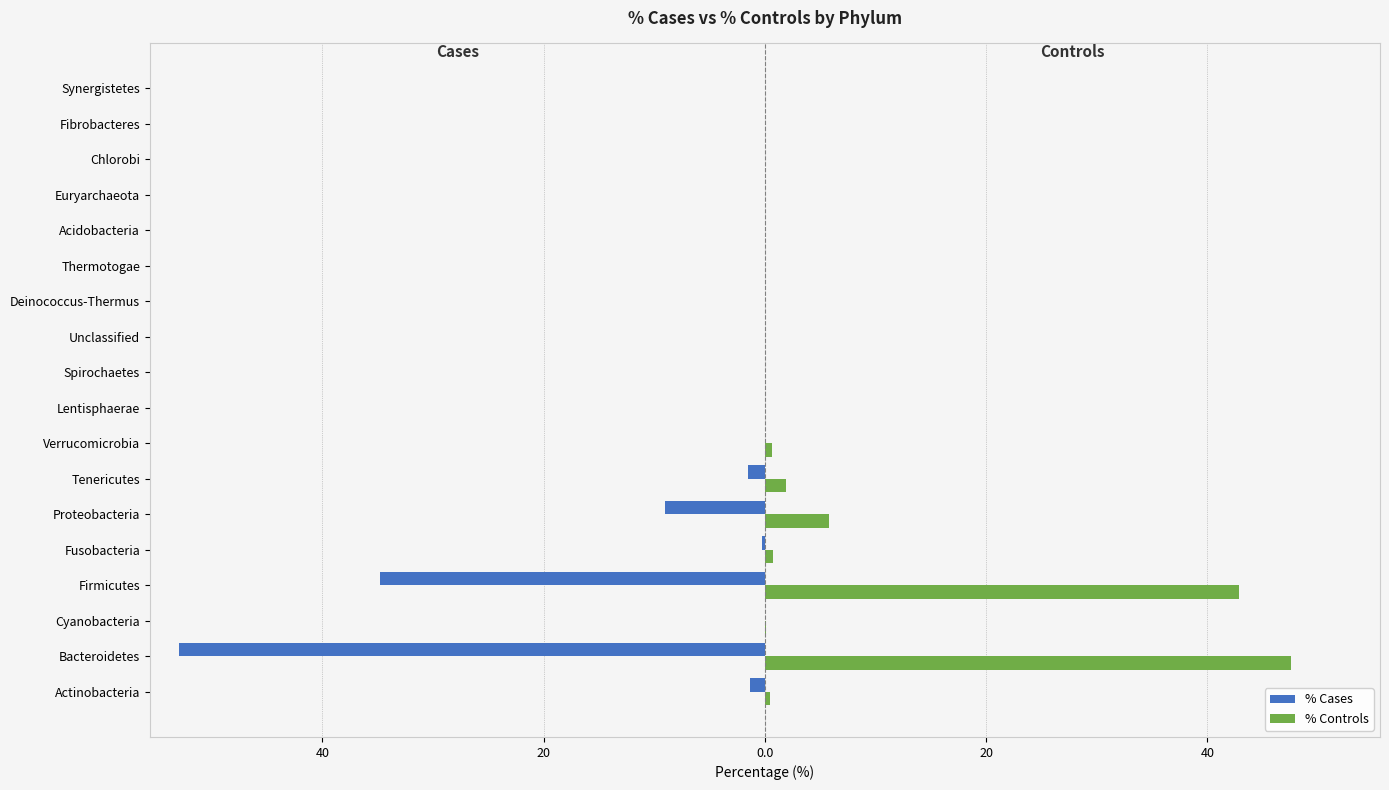

What are all the series names shown in the legend?

% Cases, % Controls